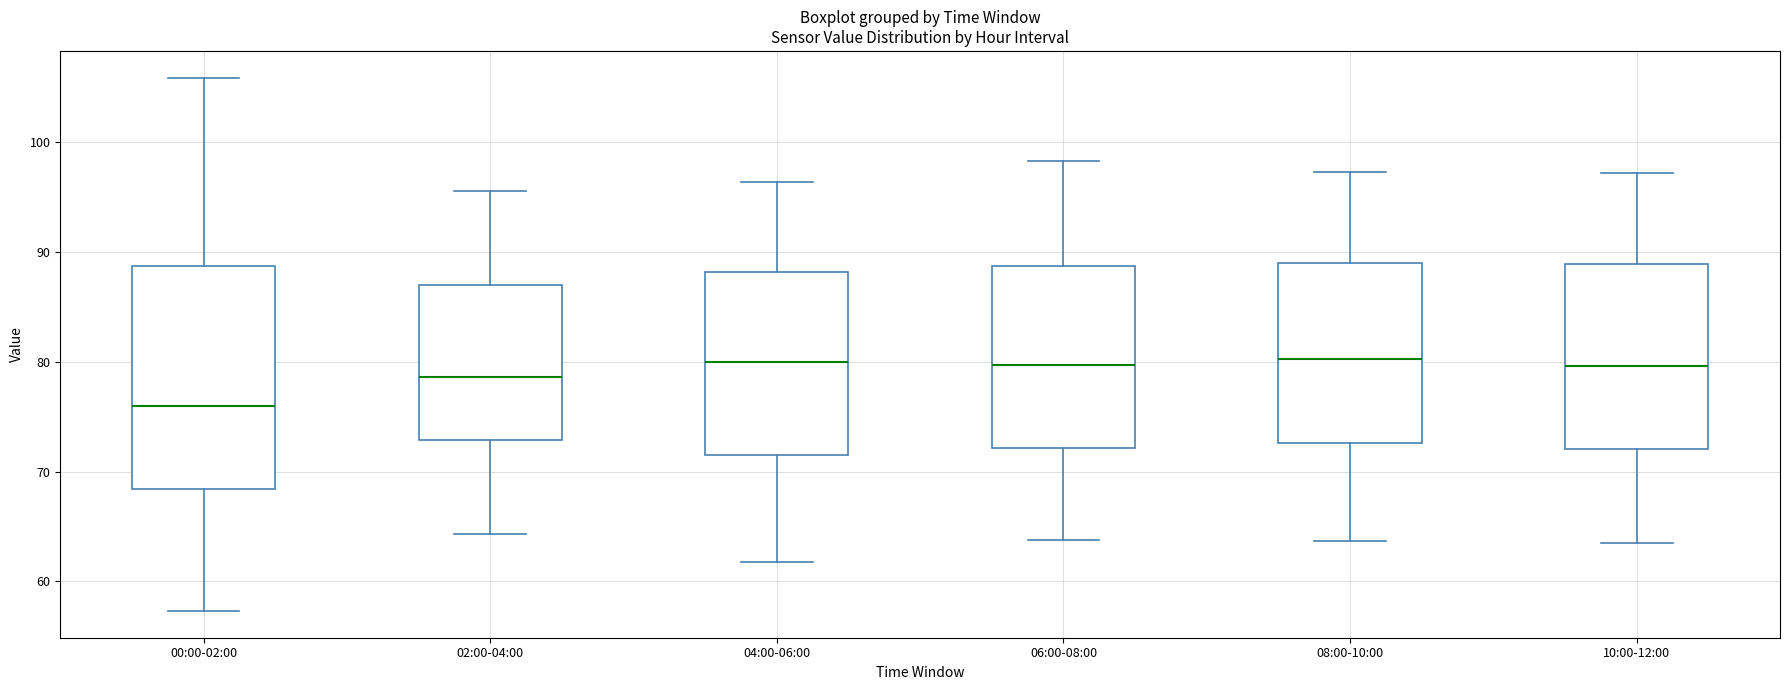

Reading left to right, transcribe this box plot: for each box, give where its median line is, the range the box spans, and where its two whiskers end, as read against the y-axis. The values are not printed on the chart, so give them approximately, as read against the axis.

00:00-02:00: median 76, box 68 to 89, whiskers 57 to 106
02:00-04:00: median 79, box 73 to 87, whiskers 64 to 96
04:00-06:00: median 80, box 72 to 88, whiskers 62 to 96
06:00-08:00: median 80, box 72 to 89, whiskers 64 to 98
08:00-10:00: median 80, box 73 to 89, whiskers 64 to 97
10:00-12:00: median 80, box 72 to 89, whiskers 64 to 97